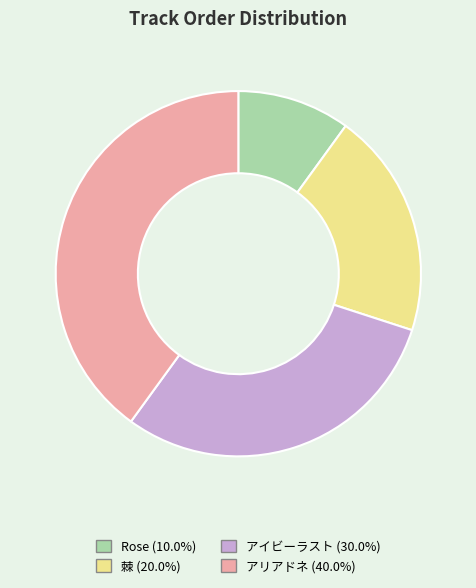

Is it true that 棘 is 12% of the pie?

False